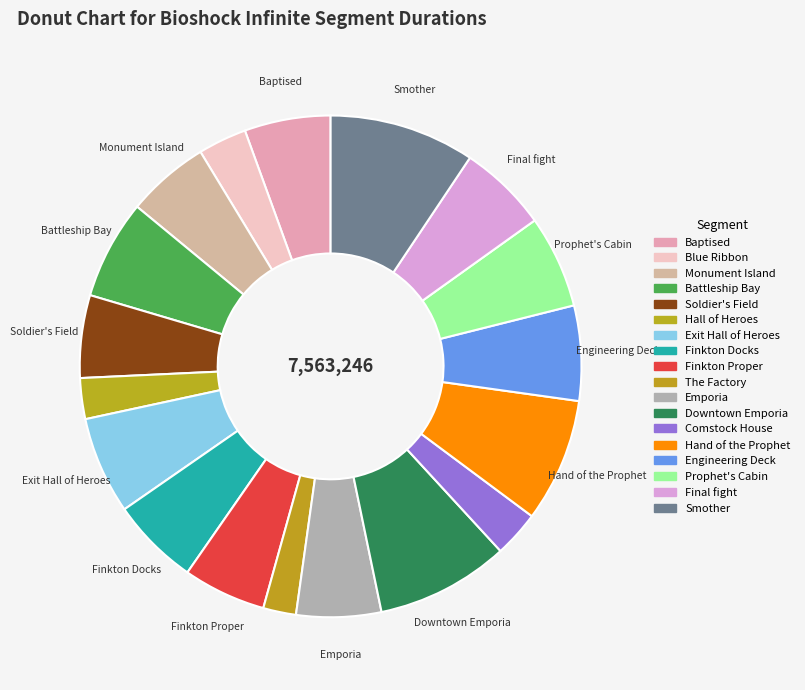

Does Blue Ribbon represent more than half of the total?

No